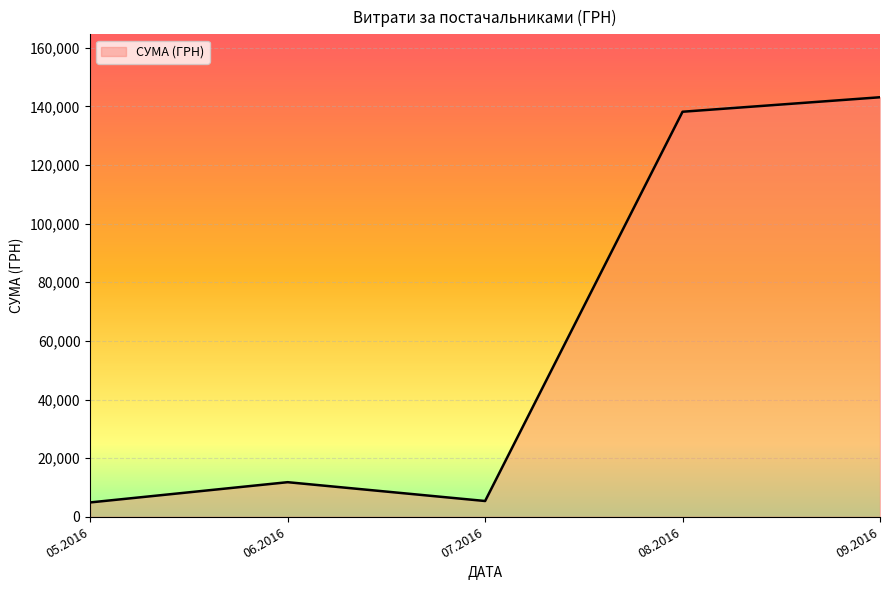

What is the difference between the maximum and second lowest values?

137741.6